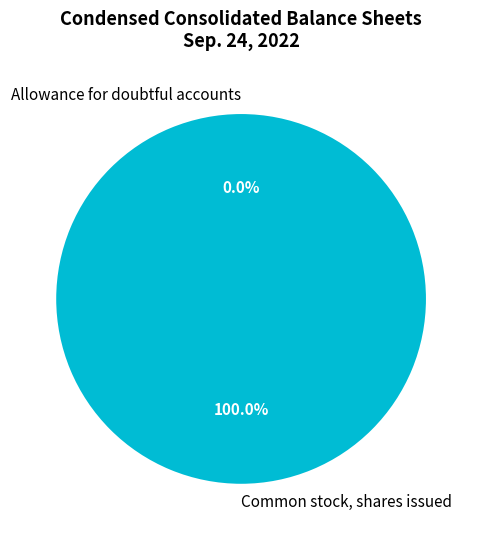

Which slice is the largest?

Common stock, shares issued